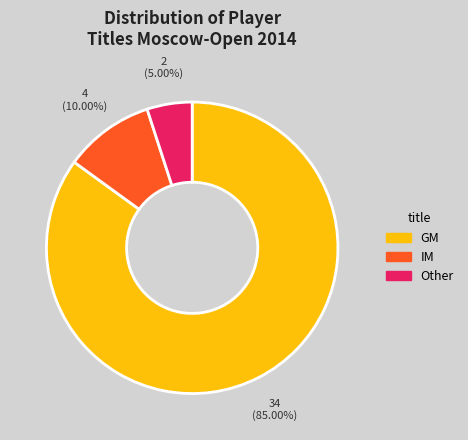

To the nearest percent, what portion does IM represent?

10%